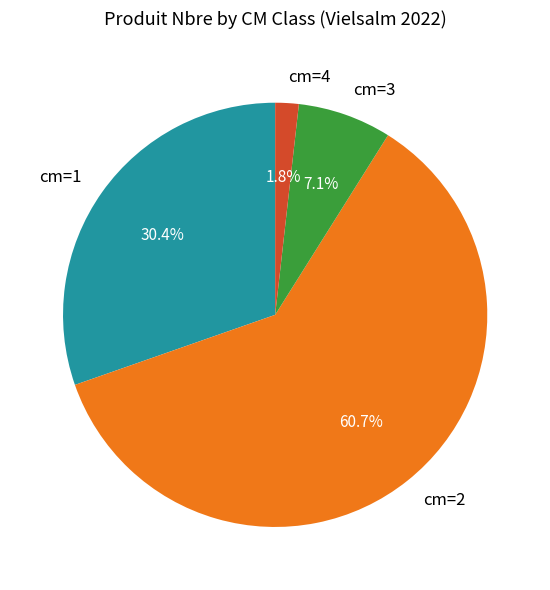

Is there a majority slice in this chart?

Yes